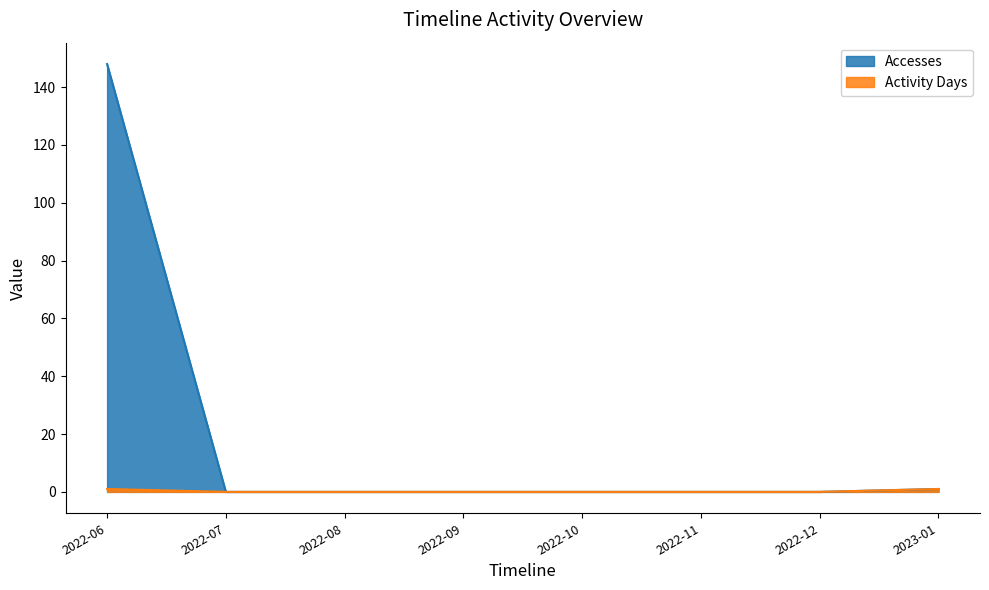

True or false: Activity Days and Accesses intersect in this chart.

False